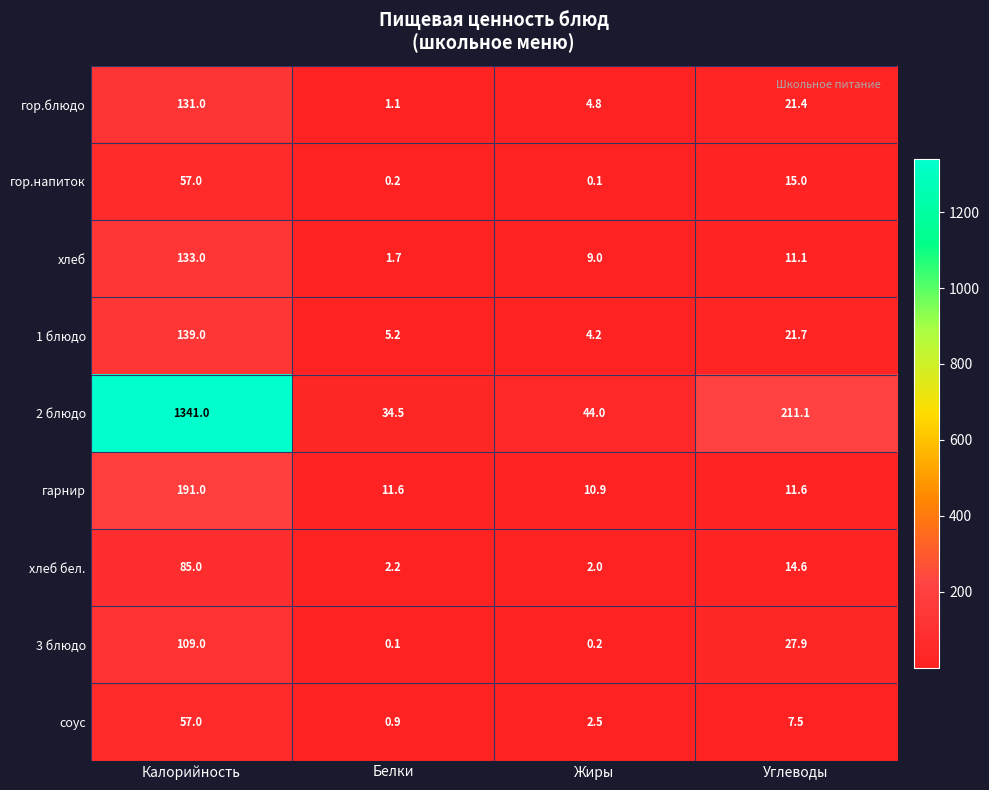

What is the difference between the maximum and minimum values in the хлеб бел. series?

83.0